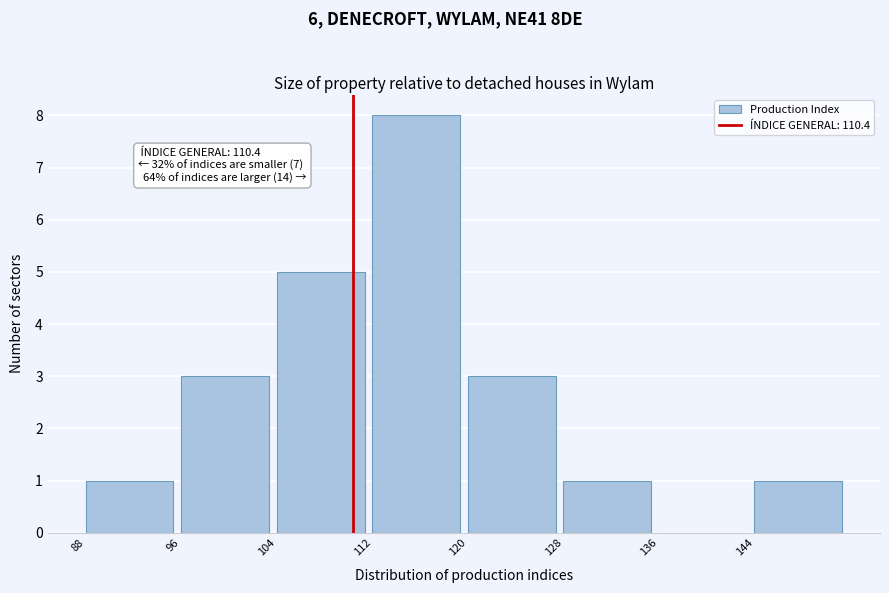

Over which range of the x-axis is the bar tallest?

112 to 120